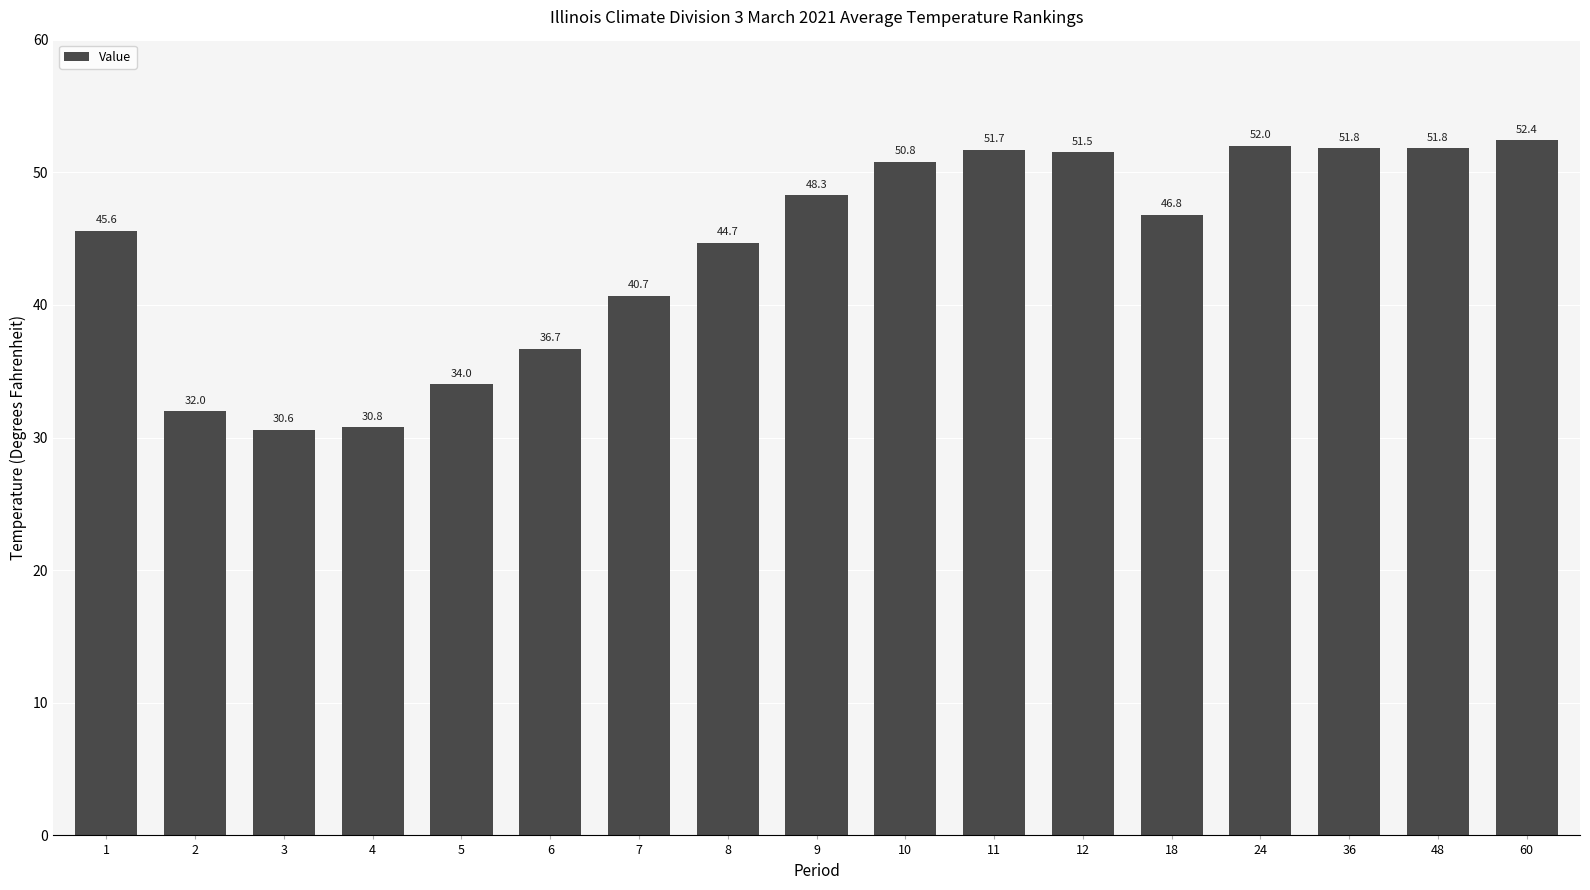

What is the change in value from 7 to 48?

+11.1